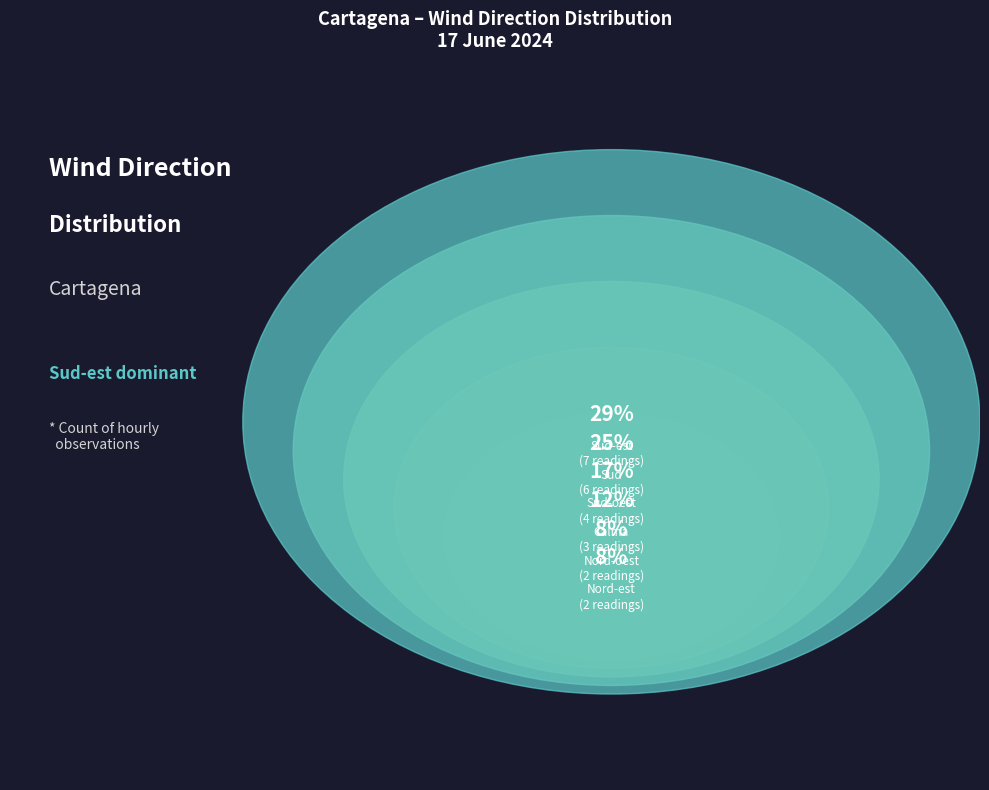

To the nearest percent, what percentage of the pie is Sud-oest?

17%